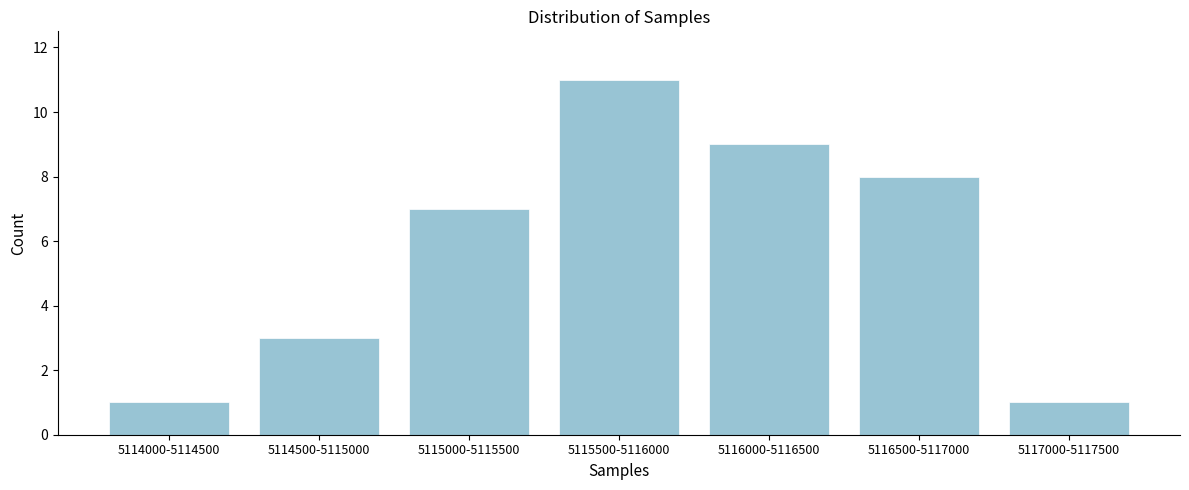

Reading right to left, list all the values displayed in this chart.

5117000-5117500=1	5116500-5117000=8	5116000-5116500=9	5115500-5116000=11	5115000-5115500=7	5114500-5115000=3	5114000-5114500=1